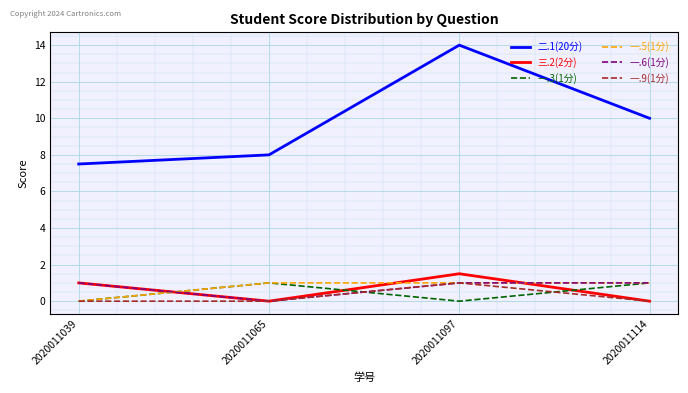

True or false: 一.9(1分) and 二.1(20分) cross at least once.

False